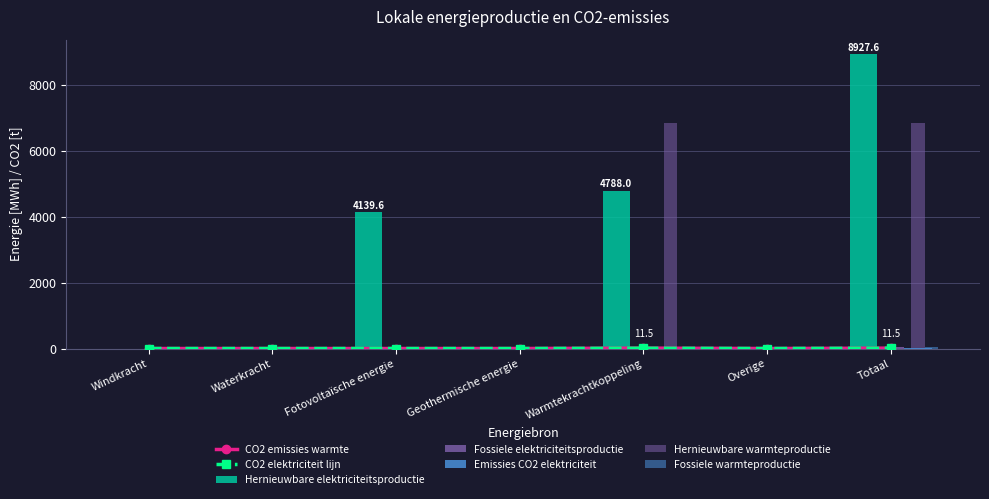

How many values in Fossiele elektriciteitsproductie are above zero?

2